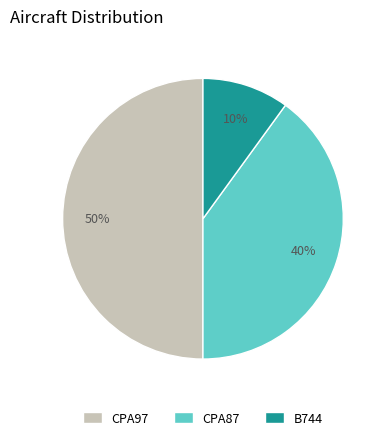

To the nearest percent, what is the difference between the largest and smallest slice percentages?

40%